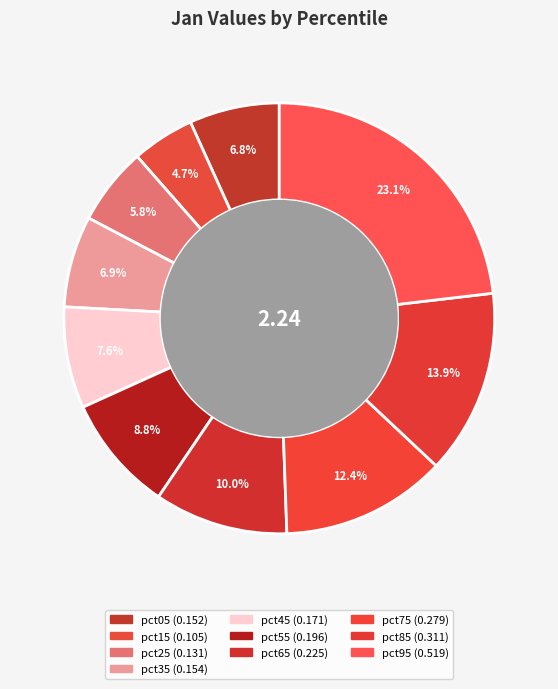

What percentage is the pct75 slice, to the nearest percent?

12%